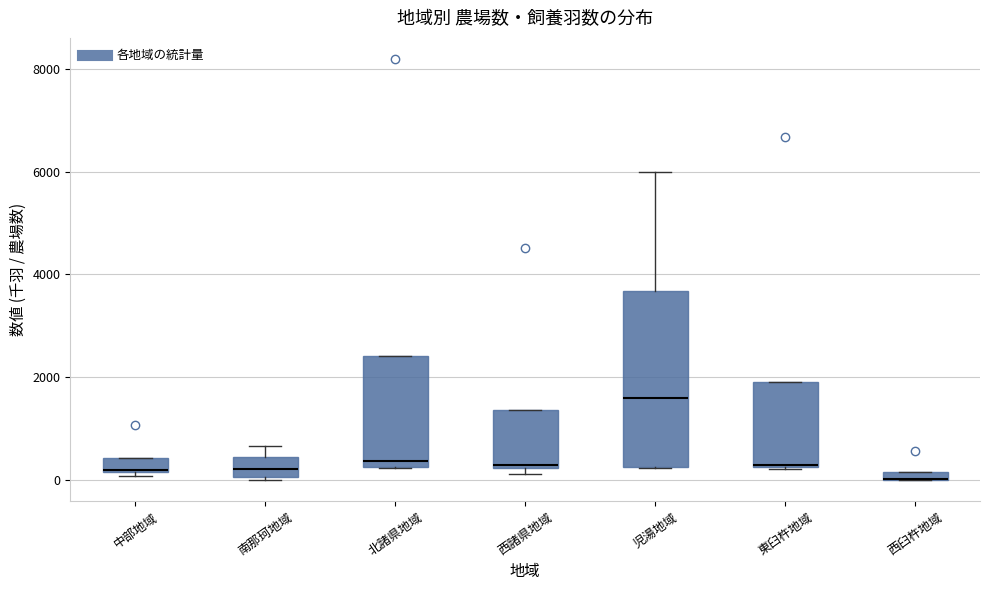

Where is the upper edge of the box for 西諸県地域 on the y-axis? The values are not printed on the chart, so give them approximately, as read against the axis.

1400